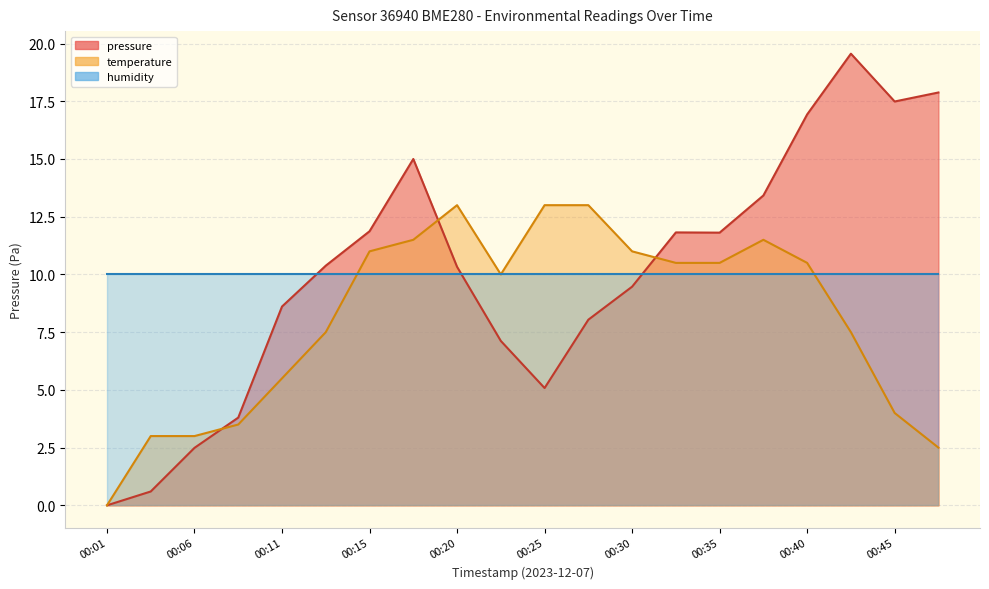

Does the chart display data point markers on the line(s)?

No